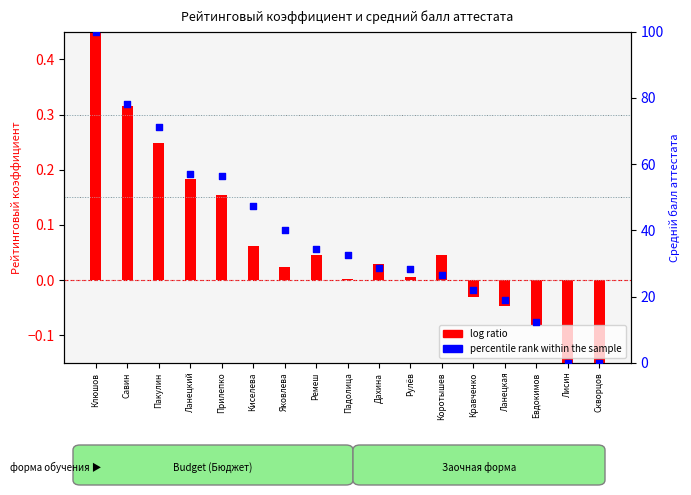

Which series has the largest total across all categories?

percentile rank within the sample